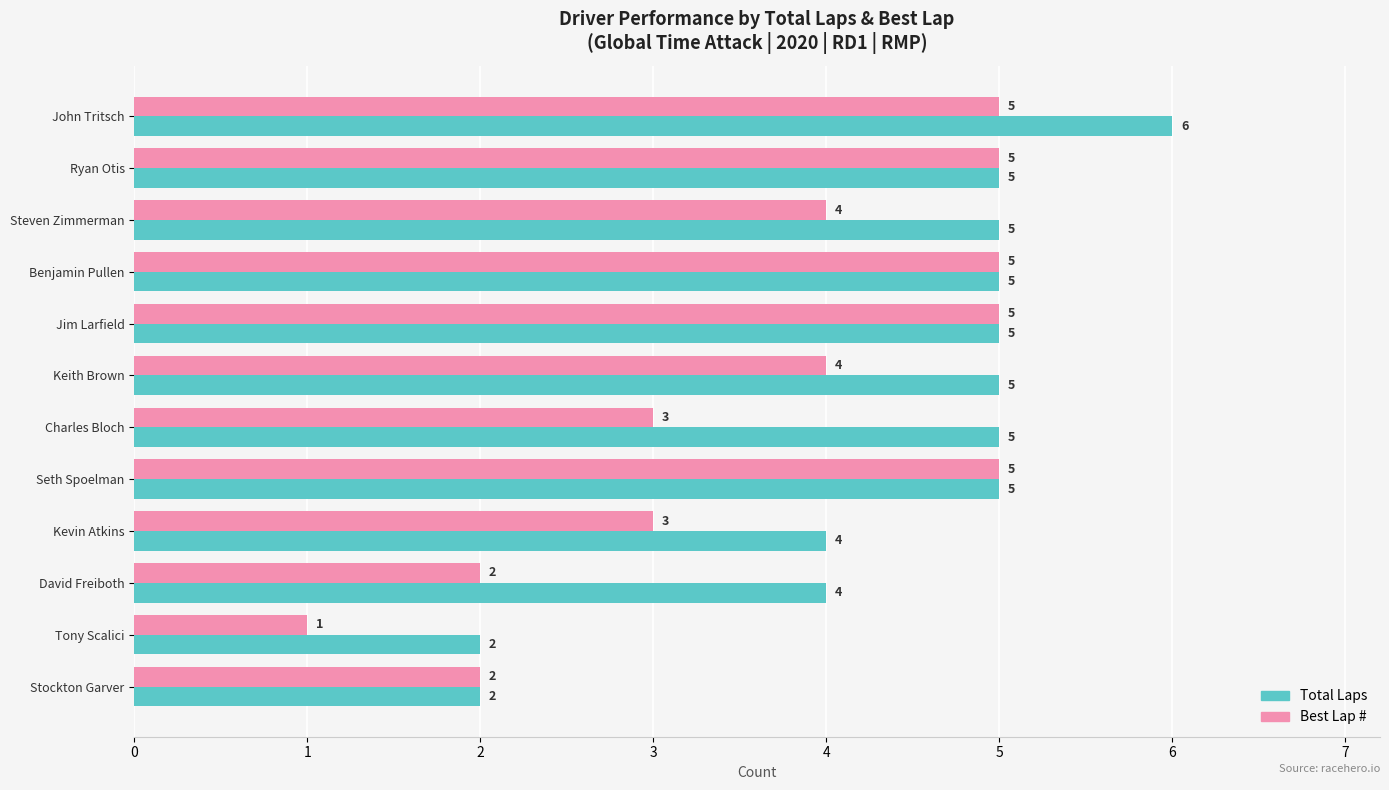

What is the lowest value of the Total Laps series?

2